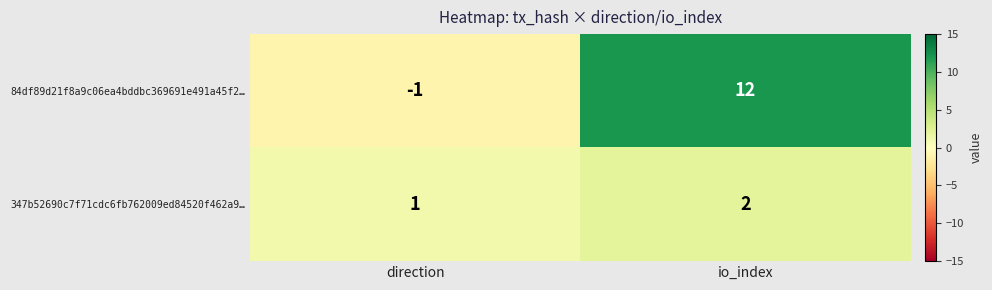

Reading left to right, extract all data points from this chart.

84df89d21f8a9c06ea4bddbc369691e491a45f2…: -1	12
347b52690c7f71cdc6fb762009ed84520f462a9…: 1	2